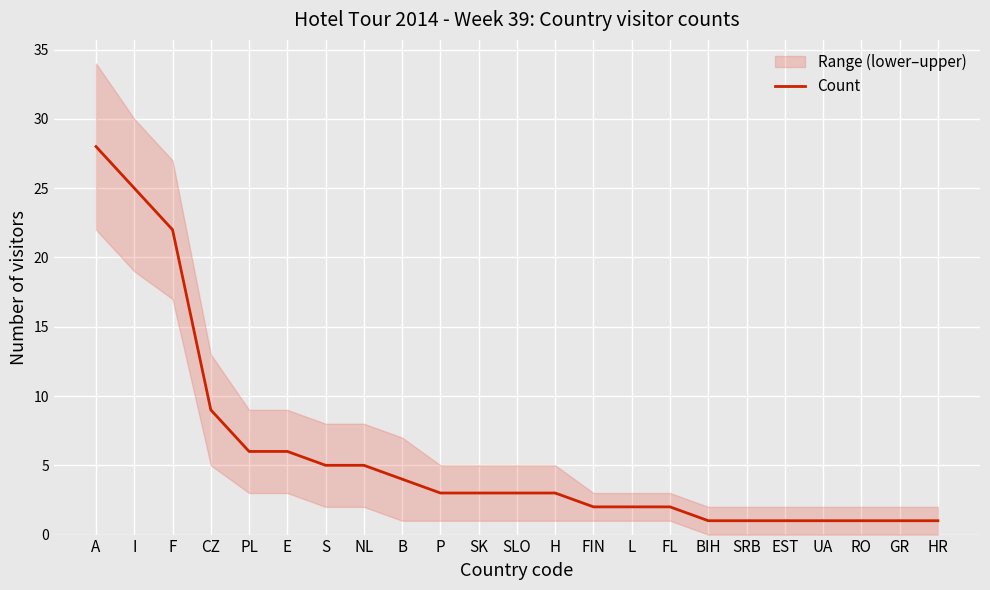

How many values exceed 3?

9